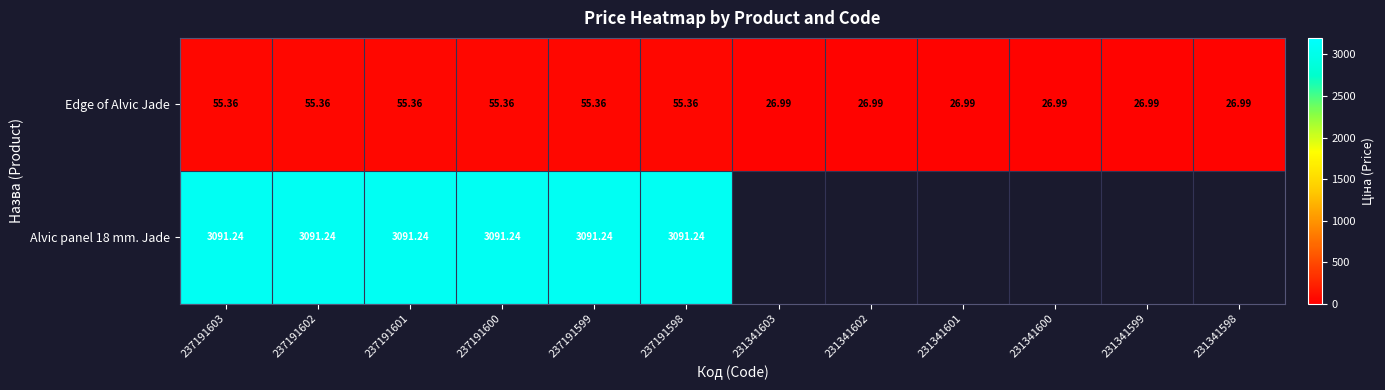

Is the value of Alvic panel 18 mm. Jade at 237191603 greater than the value of Edge of Alvic Jade at 237191602?

Yes